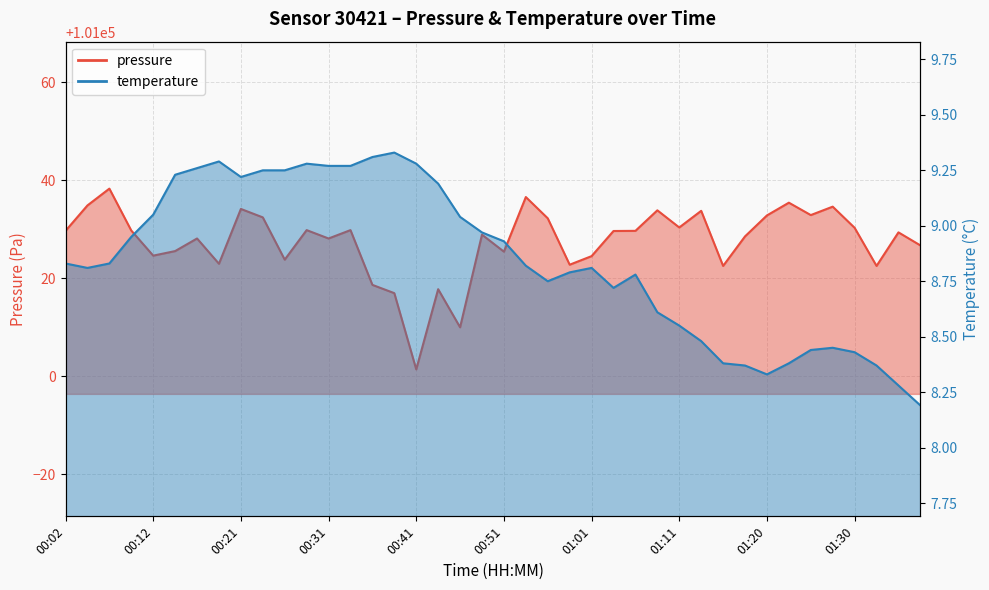

What is the difference between the highest and lowest values at 01:01?

101015.7